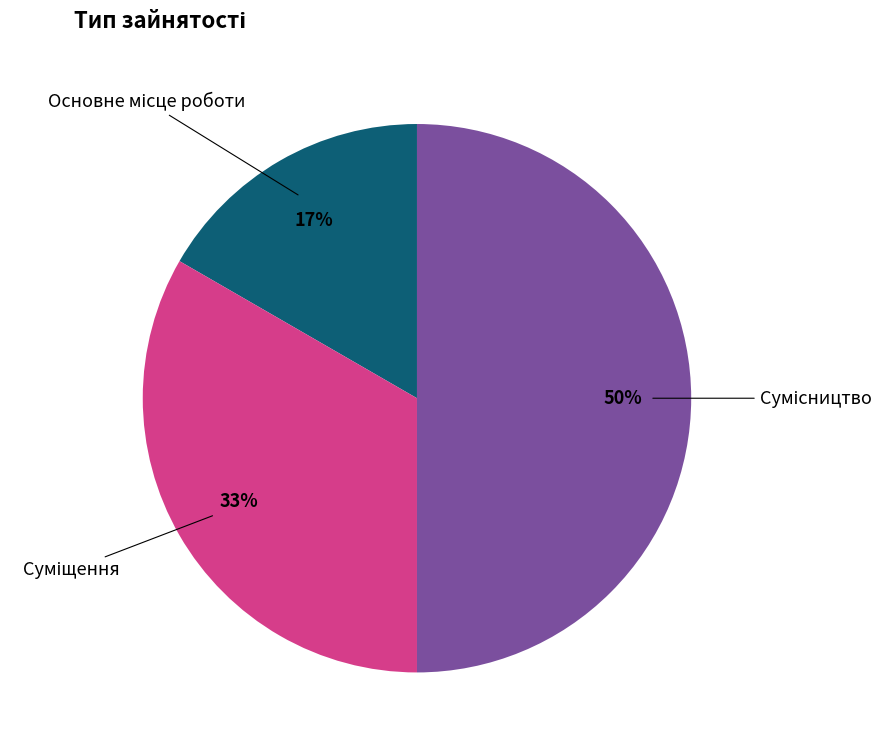

To the nearest percent, what is the difference between the largest and smallest slice percentages?

33%